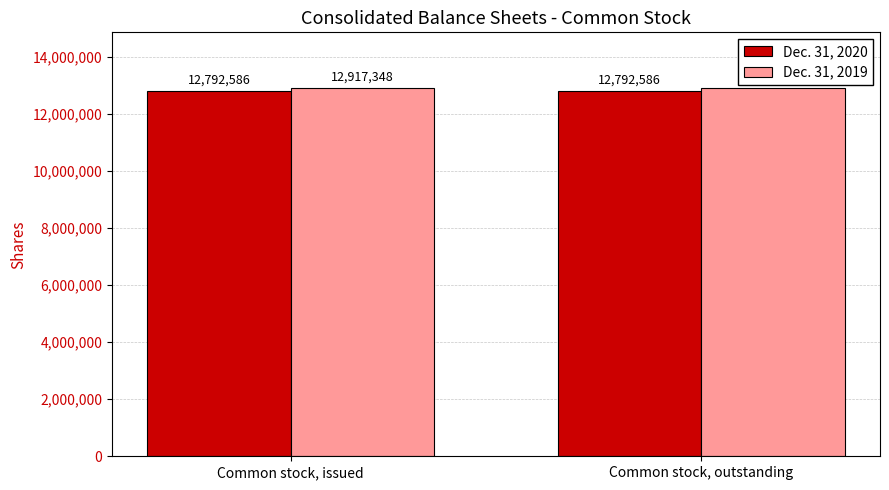

The Dec. 31, 2020 series shows 20467387 at Common stock, issued. True or false?

False